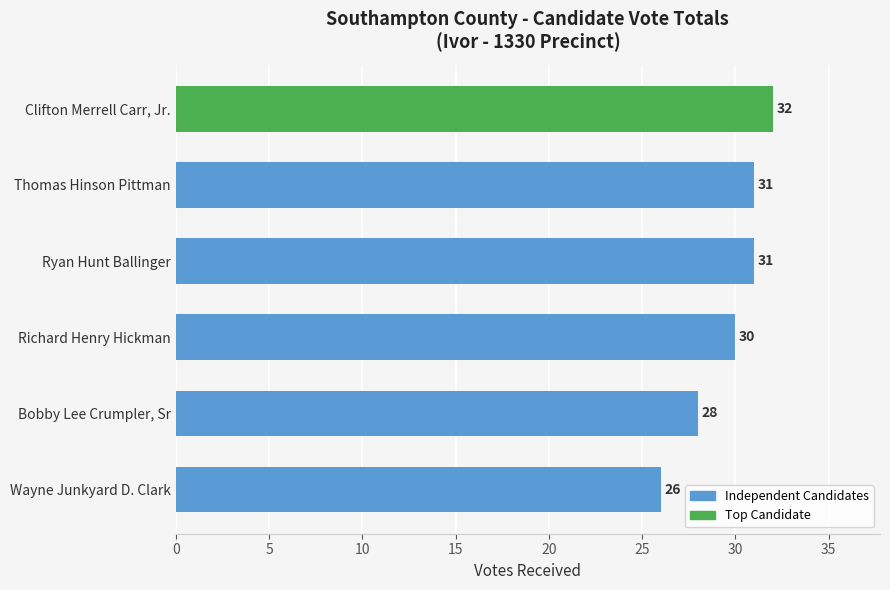

Are the bars horizontal?

Yes